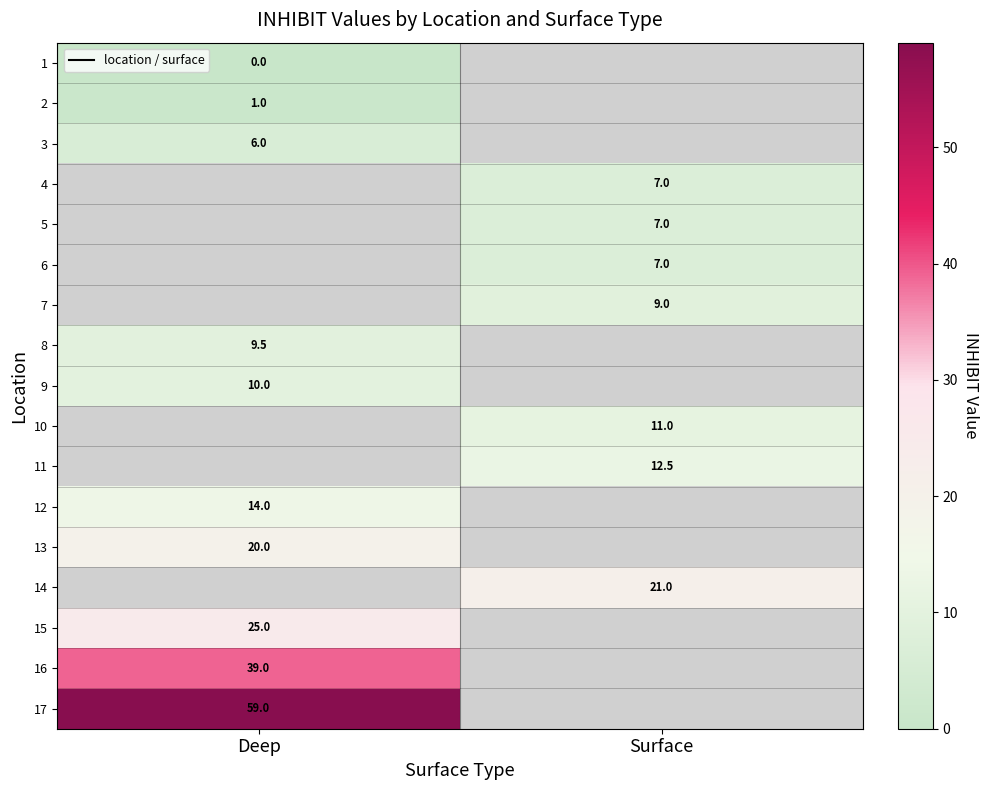

How many series are shown in this chart?

17